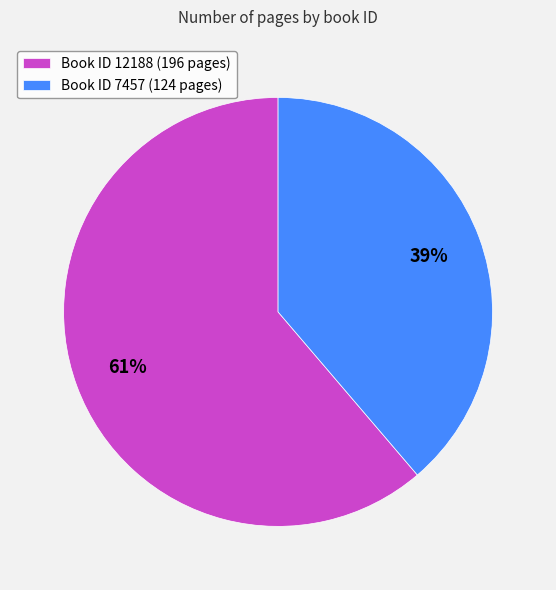

Which has a higher value, Book ID 12188 (196 pages) or Book ID 7457 (124 pages)?

Book ID 12188 (196 pages)